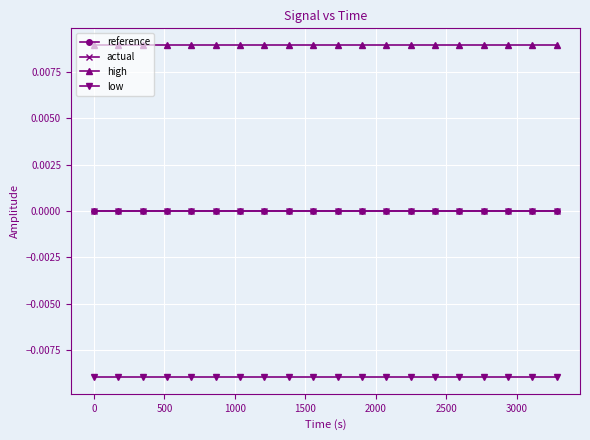

List the series in order of their peak value, highest first.

high, reference, actual, low